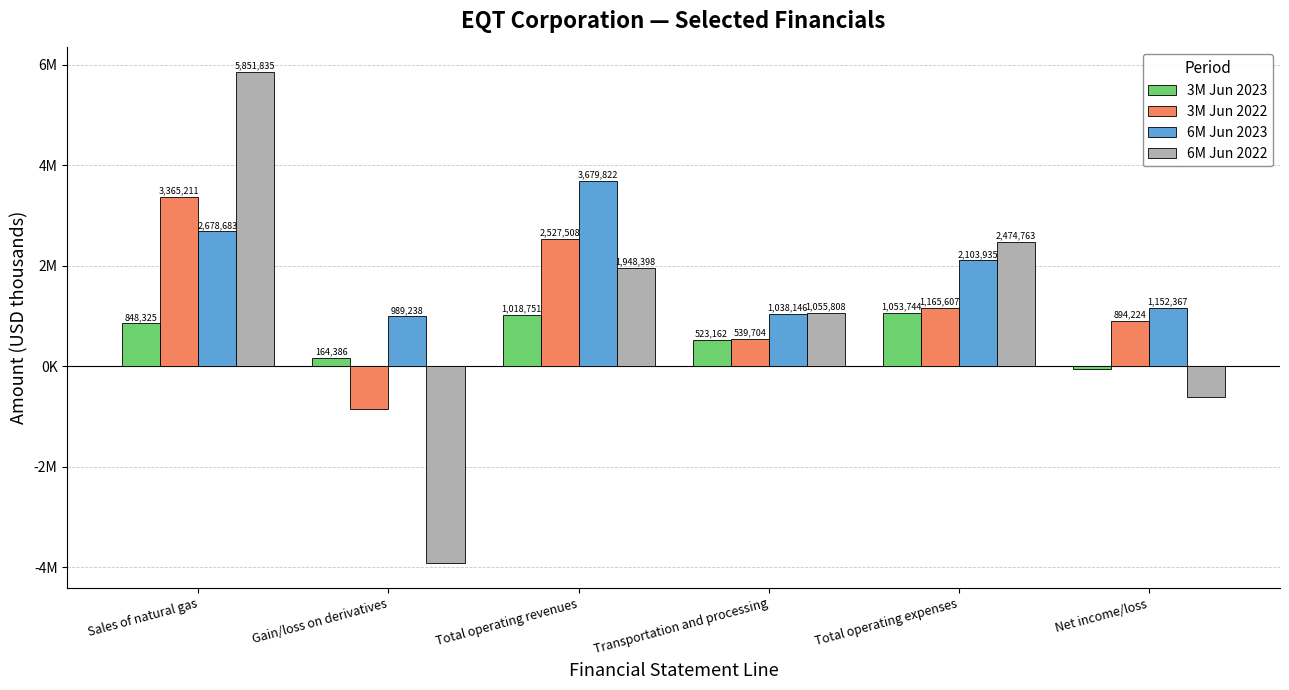

What is the label of the 4th bar from the right?

Total operating revenues